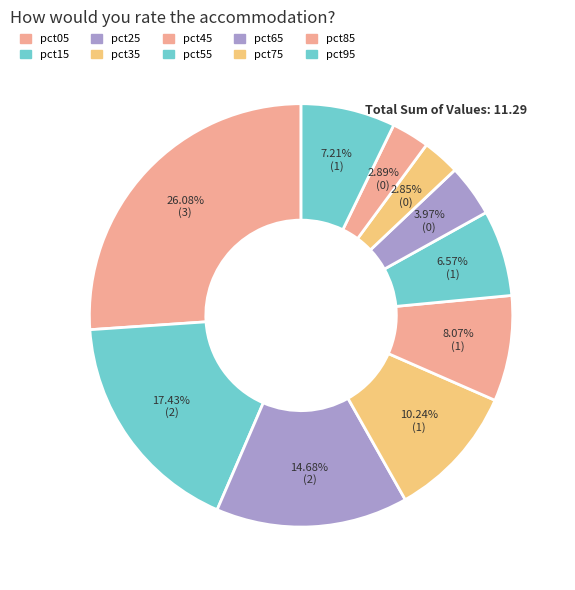

What is the change in value from pct25 to pct95?

-0.8